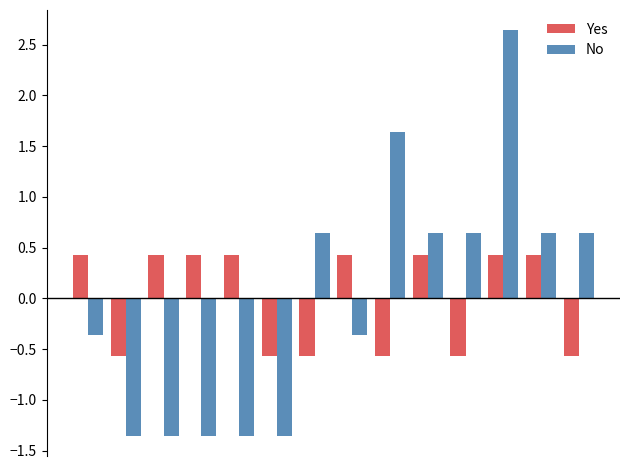

Count the number of data series in this chart.

2